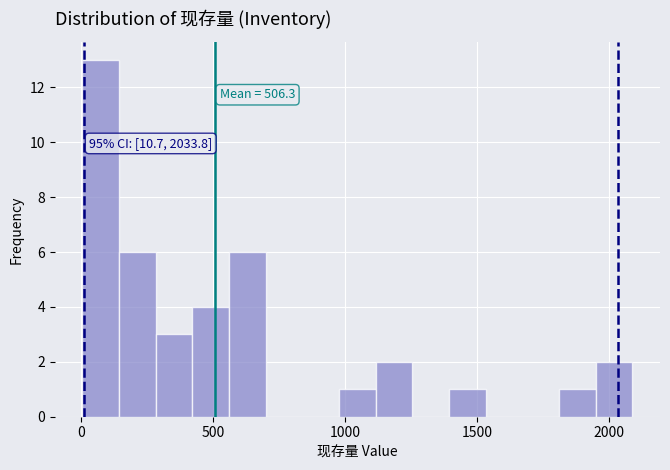

Read against the x-axis, roughly where is the centre of the tallest bar?

50